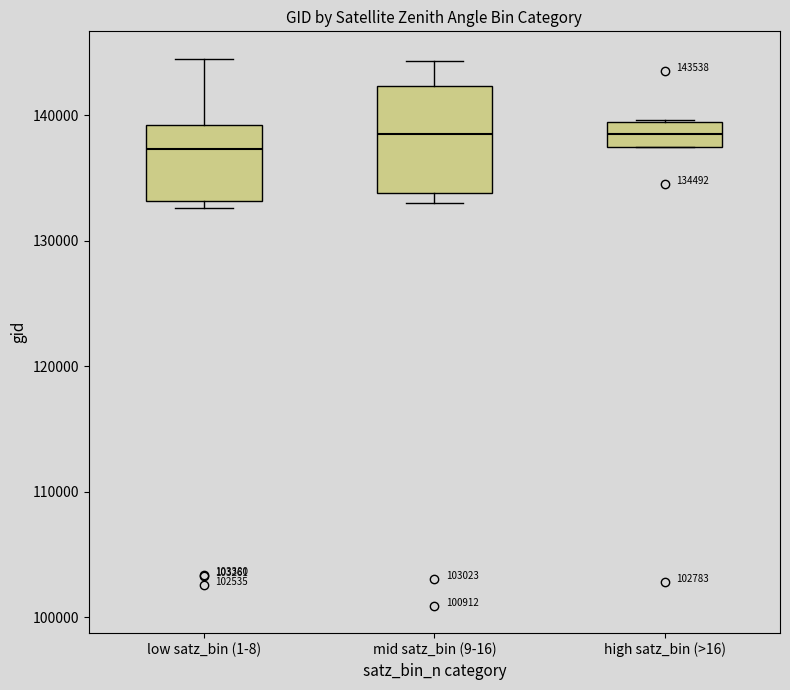

Comparing the boxes themselves (not the whiskers), which one is the tallest?

mid satz_bin (9-16)